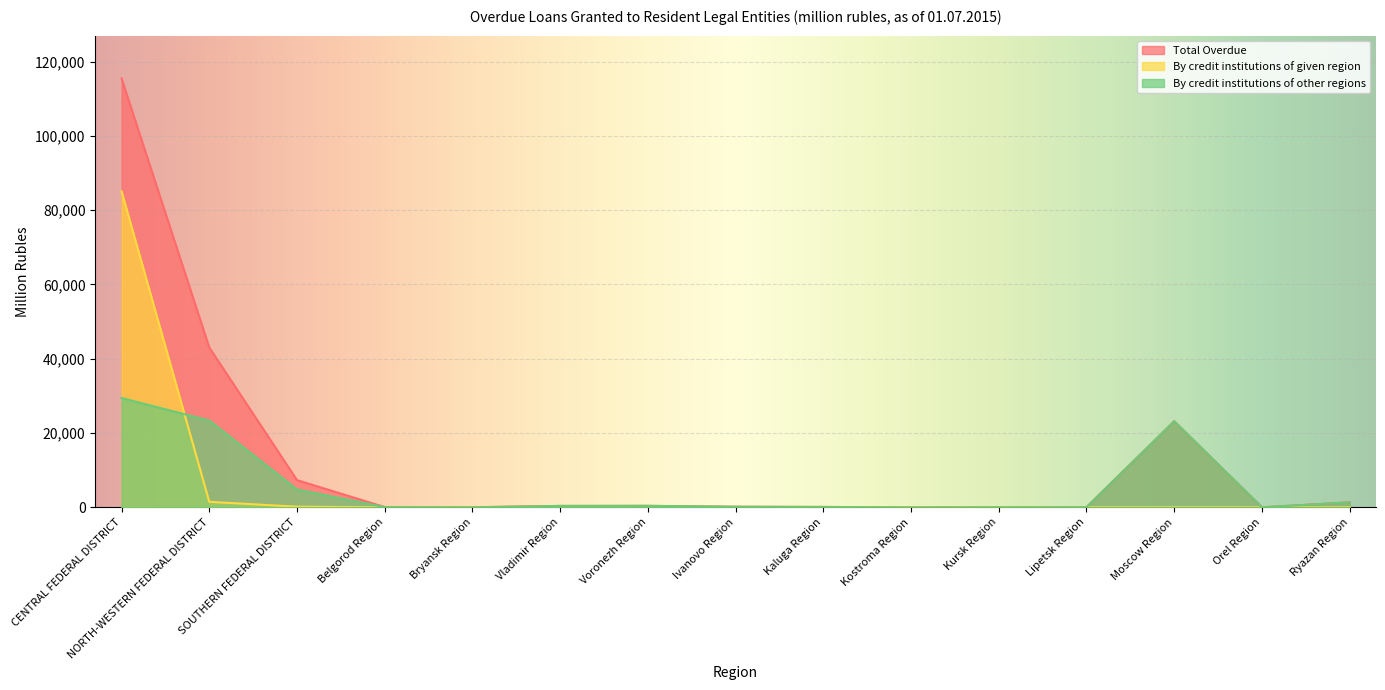

Which category has the lowest value in the Total Overdue series?

Kostroma Region